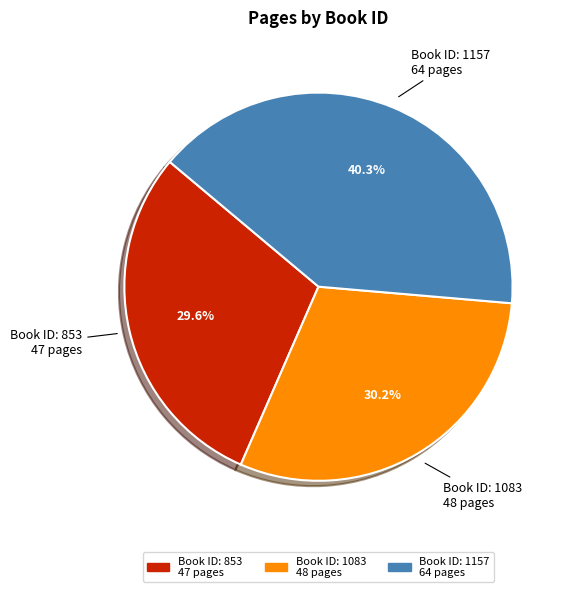

Is there any slice that represents more than half of the pie?

No